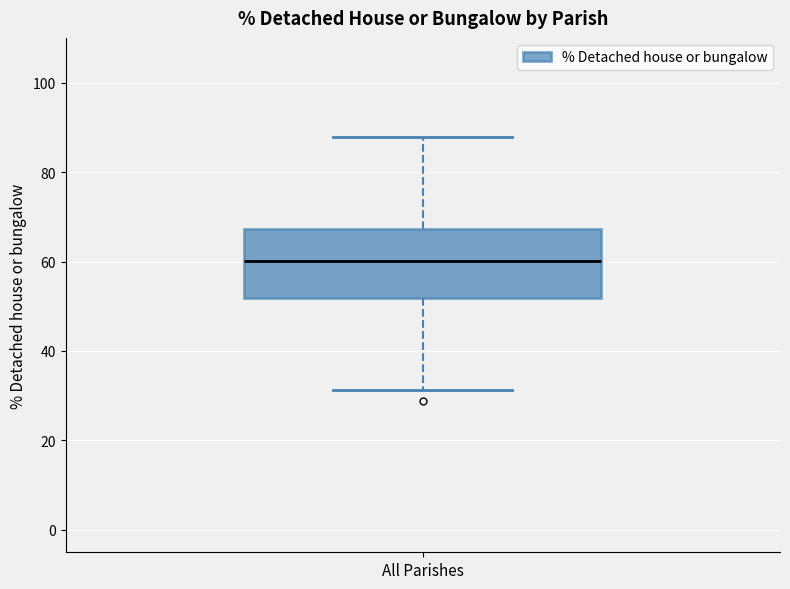

Read this box plot against the y-axis: the position of the median line, the range covered by the box, and the ends of both whiskers. The values are not printed on the chart, so give them approximately, as read against the axis.

median 60, box 52 to 68, whiskers 32 to 88